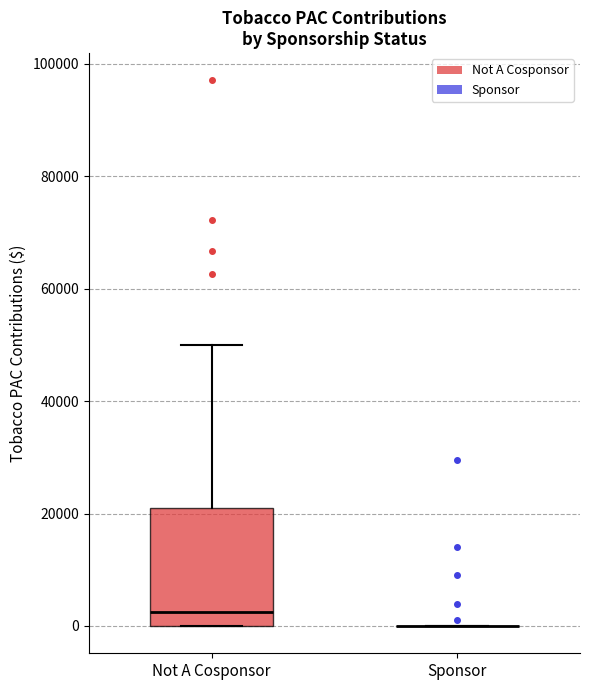

Comparing the boxes themselves (not the whiskers), which one is the tallest?

Not A Cosponsor